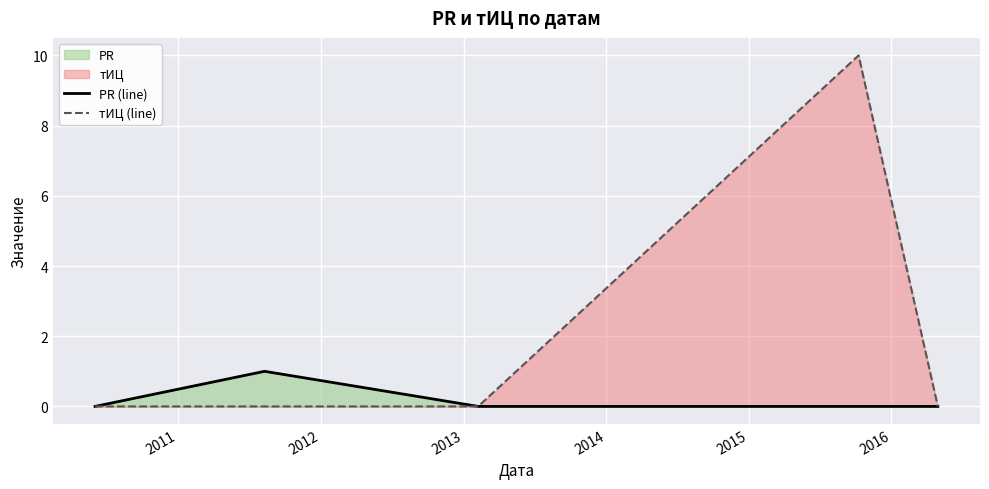

True or false: тИЦ (line) has more than 0 interior local peaks.

True